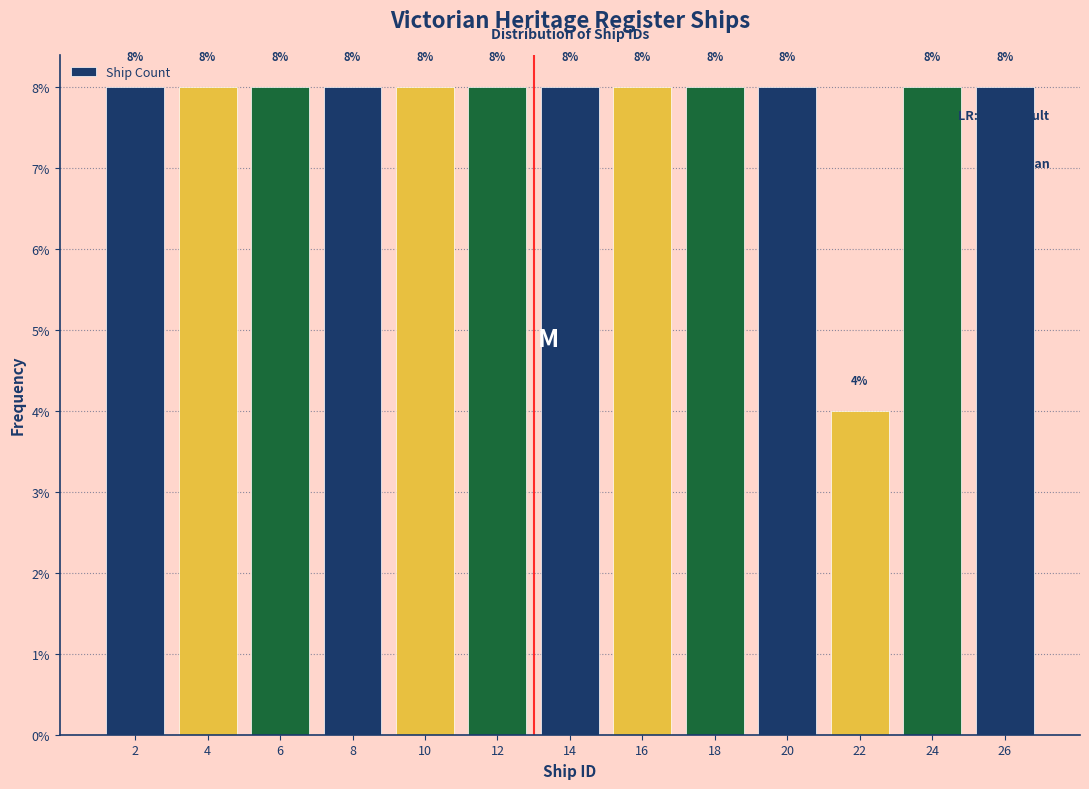

Reading left to right, transcribe this chart: for each bar, give the range it covers on the x-axis and its height.

1 to 3: 8
3 to 5: 8
5 to 7: 8
7 to 9: 8
9 to 11: 8
11 to 13: 8
13 to 15: 8
15 to 17: 8
17 to 19: 8
19 to 21: 8
21 to 23: 4
23 to 25: 8
25 to 27: 8